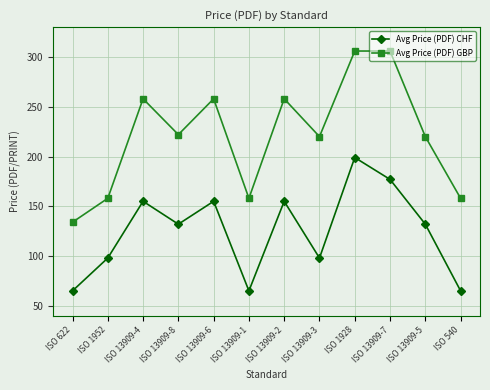

Is it true that Avg Price (PDF) GBP equals 222 at ISO 13909-8?

True